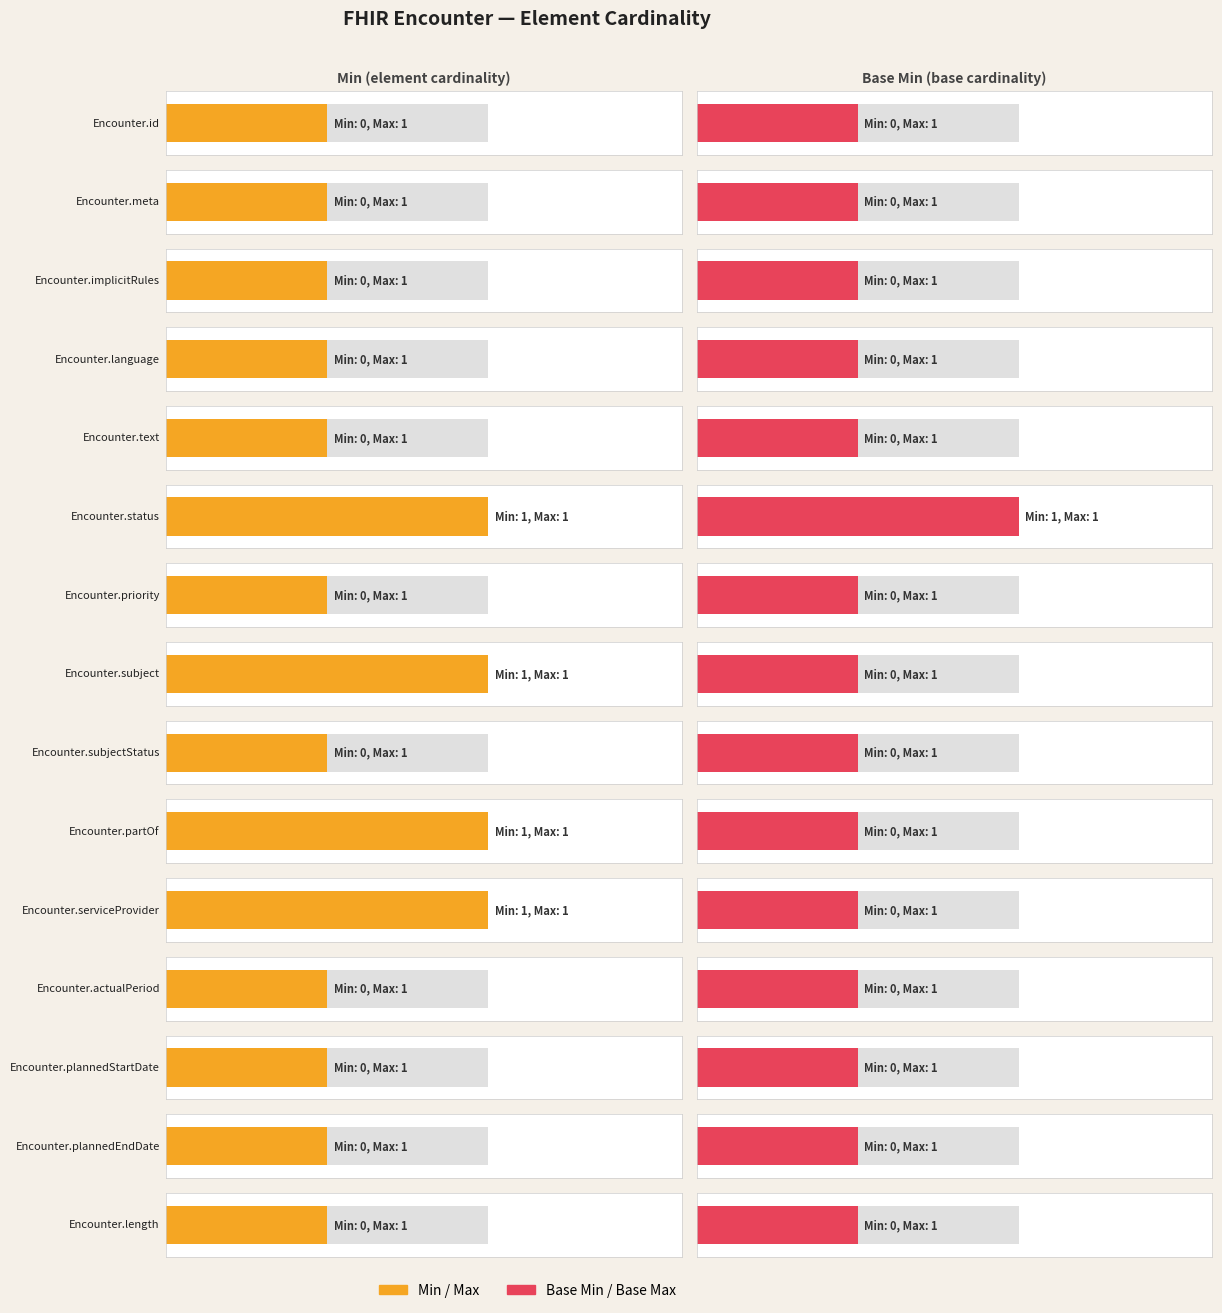

What is the label of the 1st bar from the left?

Encounter.id